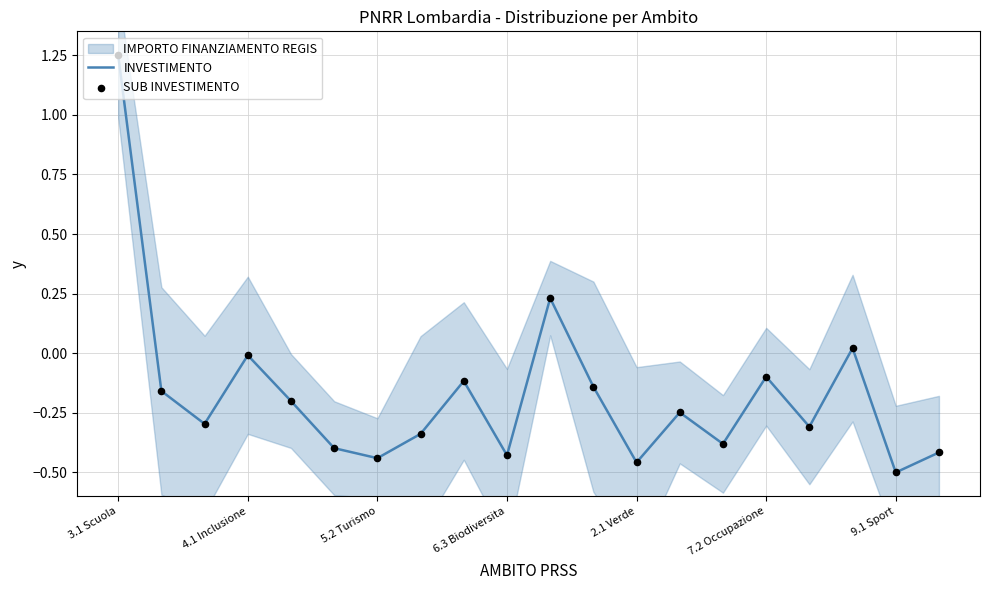

The value of INVESTIMENTO at 6.3 Biodiversita is -0.2. True or false?

False